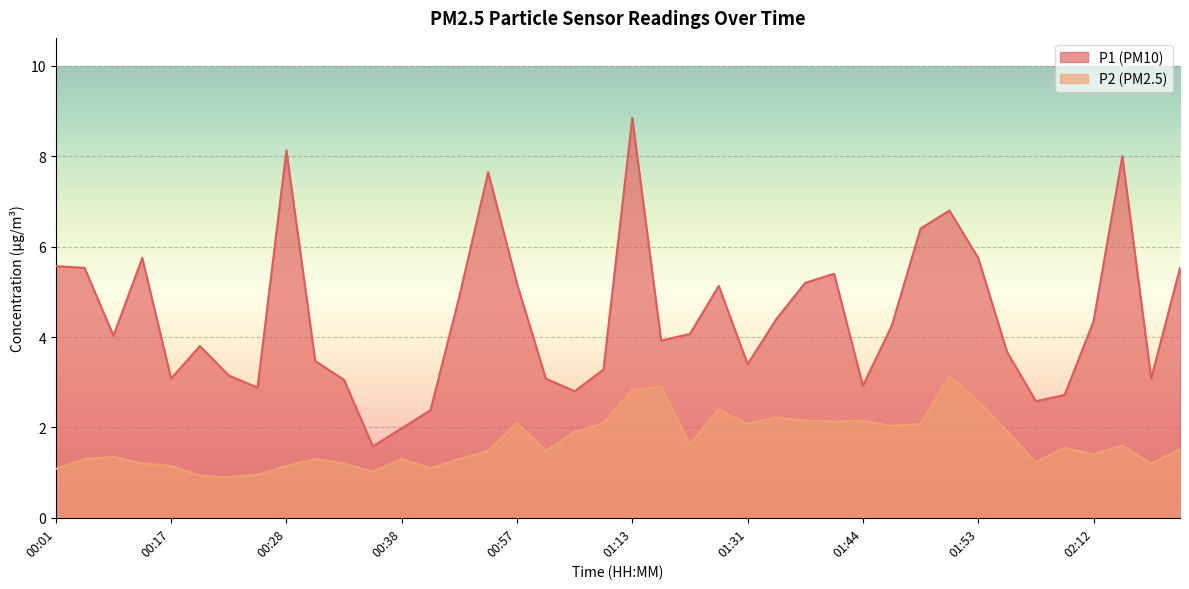

What is the sum of the P1 values at 02:17 and 01:28?

8.2